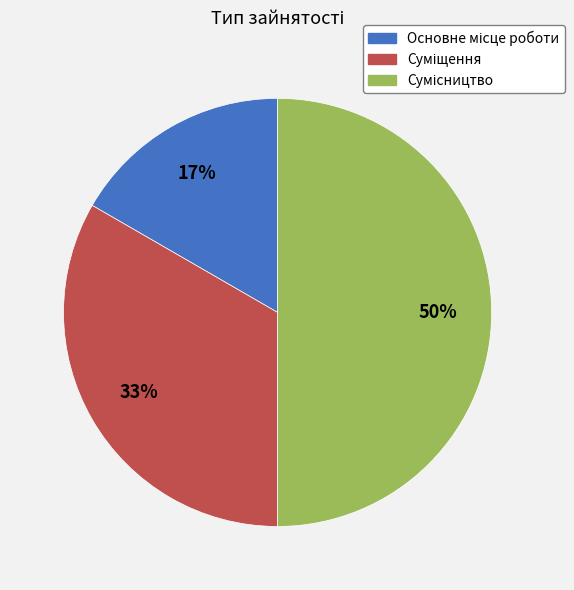

How many segments does this pie chart have?

3